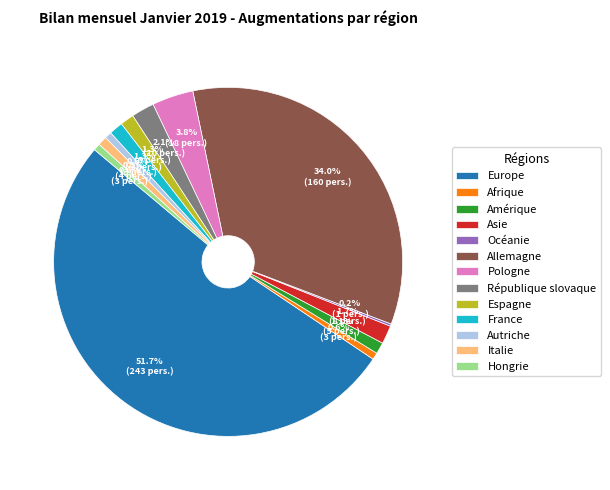

To the nearest percent, what percentage of the pie is Pologne?

4%